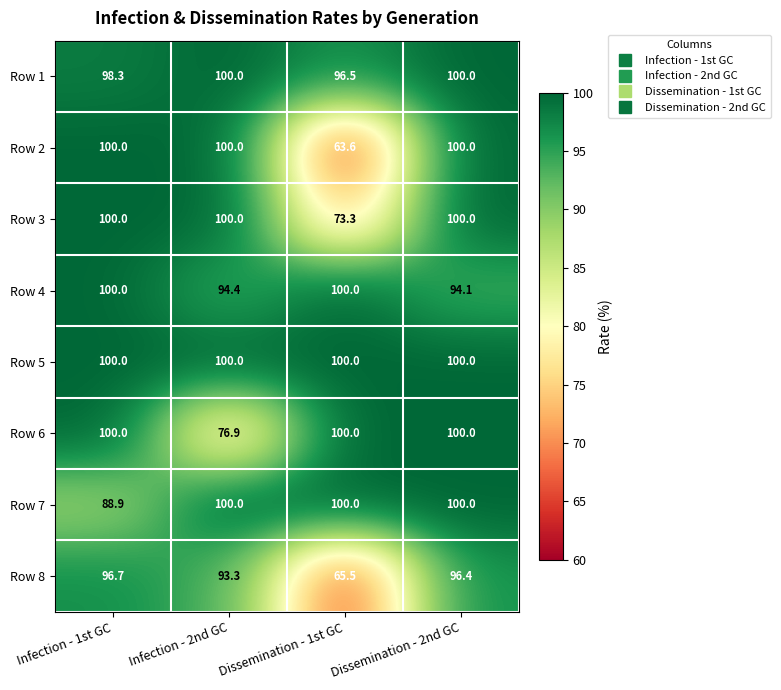

Which series has the widest spread of values?

Row 2